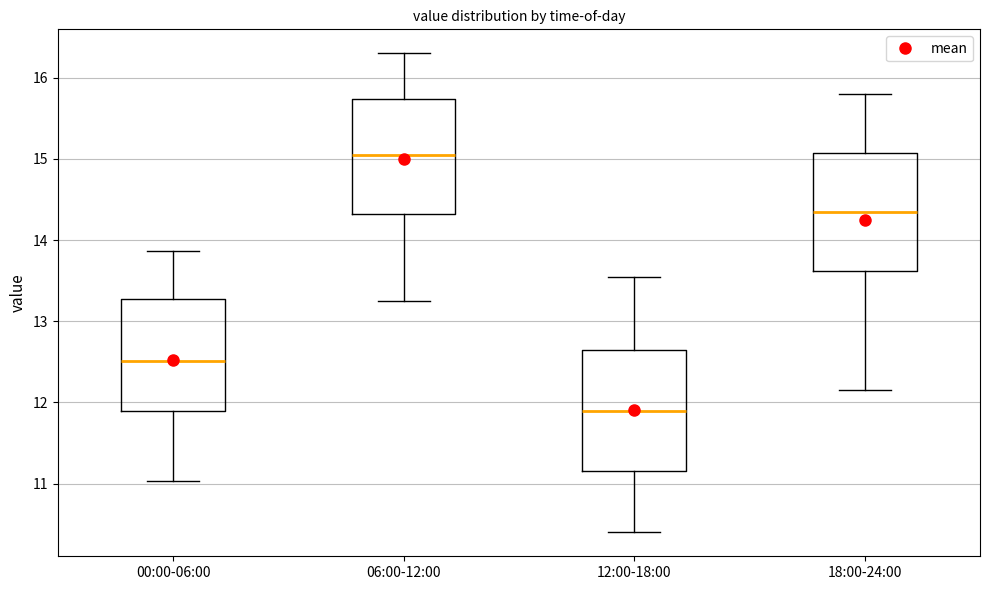

Where does the lower whisker of the box for 06:00-12:00 end on the y-axis? The values are not printed on the chart, so give them approximately, as read against the axis.

13.3